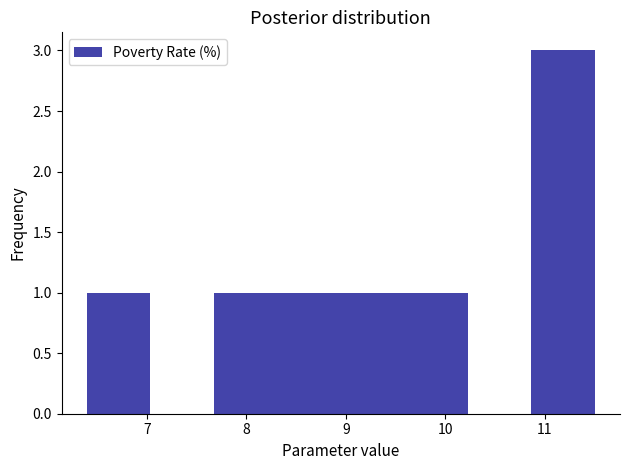

Over which range of the x-axis is the bar tallest?

10.9 to 11.5